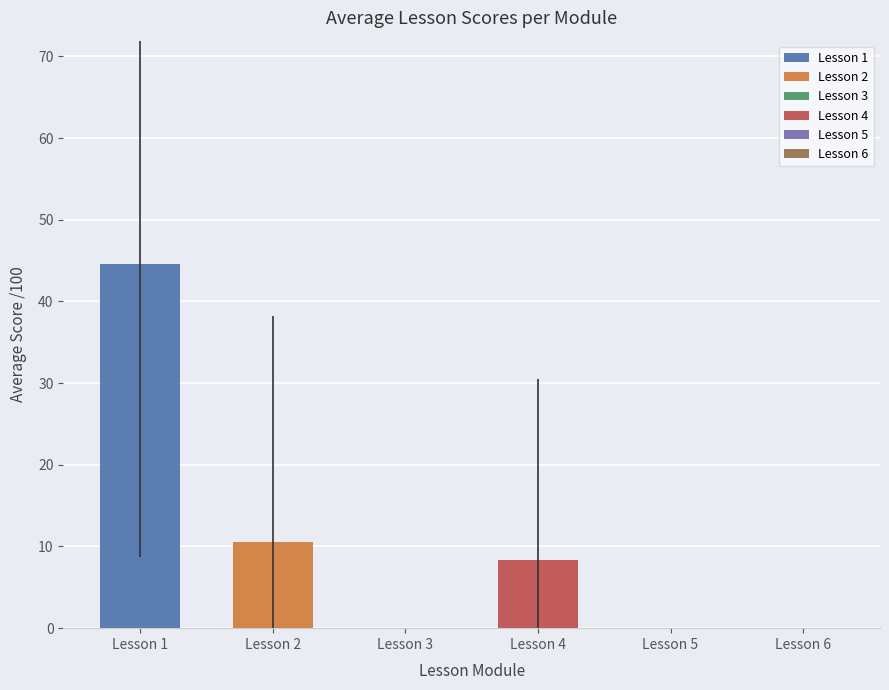

Does the chart contain stacked bars?

No